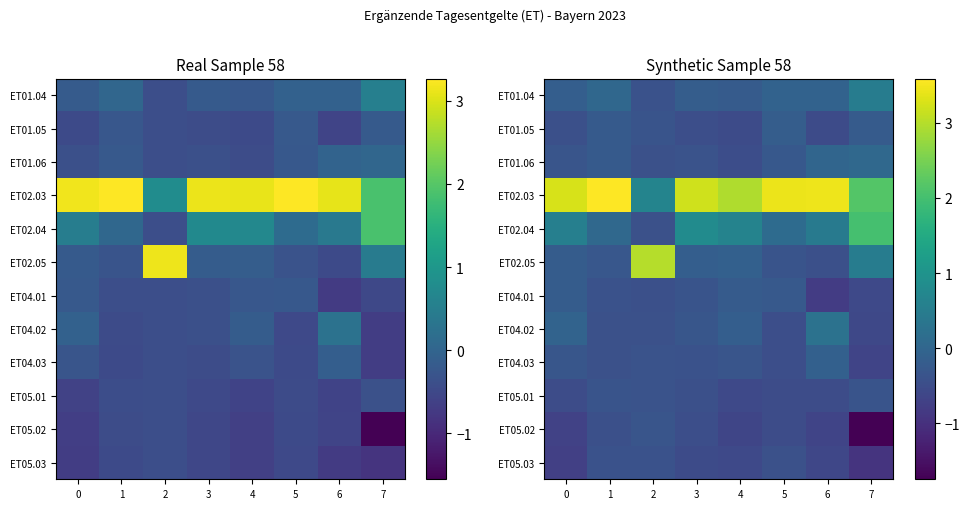

List the labels in order of row_5 value, smallest first.

6, 5, 1, 0, 3, 4, 7, 2